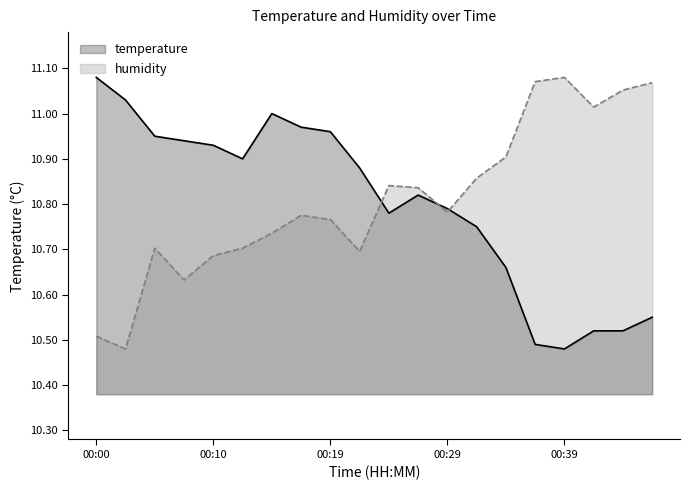

Which category has the lowest value across all series?

00:39